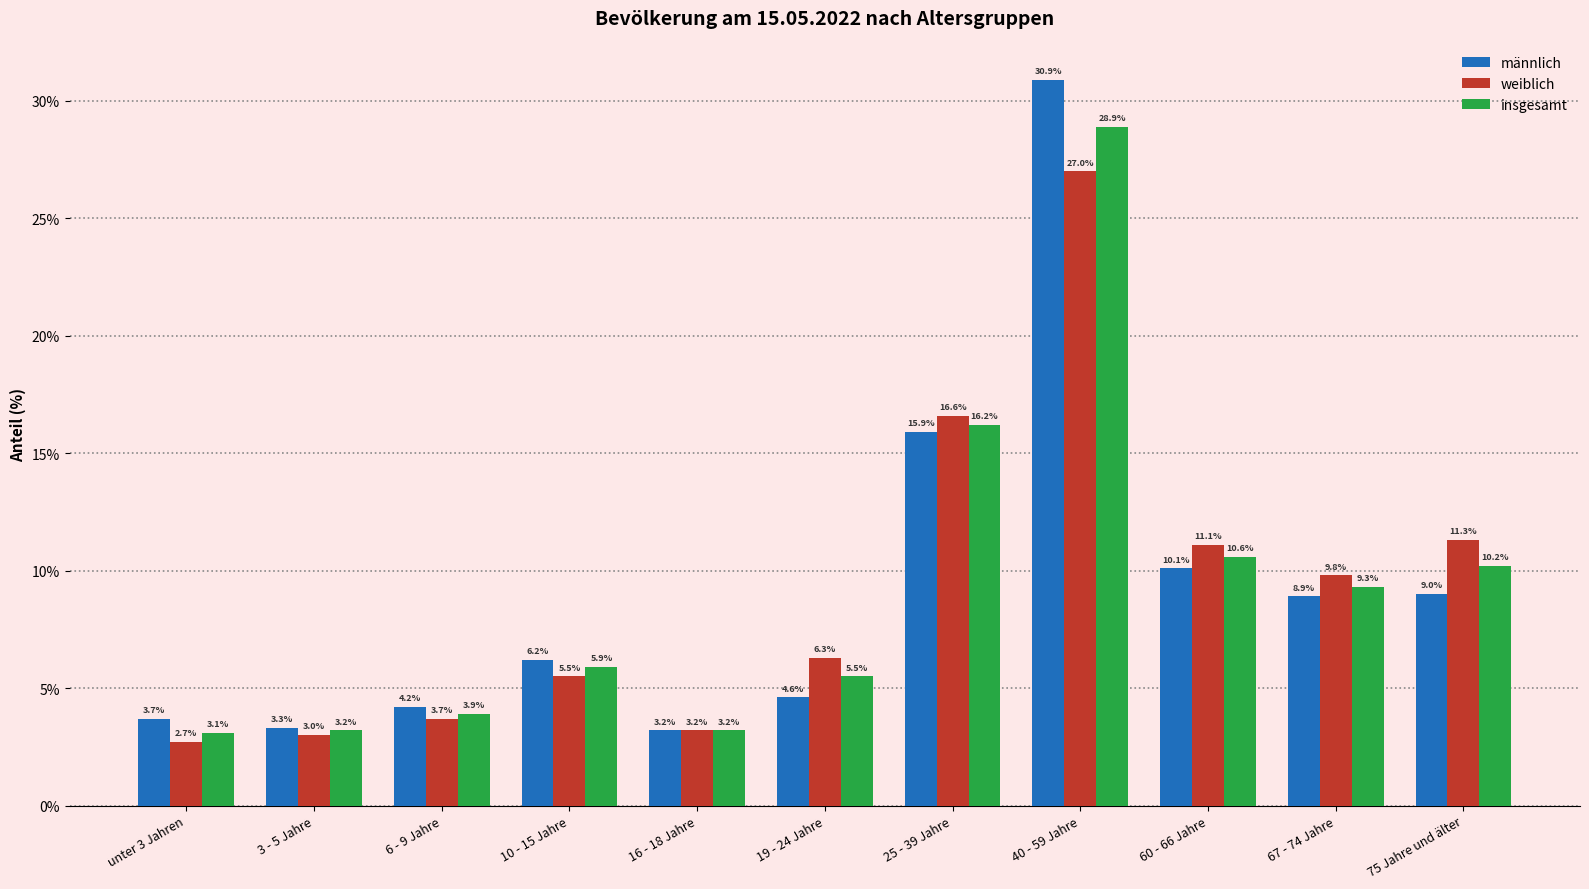

Reading right to left, extract all data points from this chart.

männlich: 9.0	8.9	10.1	30.9	15.9	4.6	3.2	6.2	4.2	3.3	3.7
weiblich: 11.3	9.8	11.1	27.0	16.6	6.3	3.2	5.5	3.7	3.0	2.7
insgesamt: 10.2	9.3	10.6	28.9	16.2	5.5	3.2	5.9	3.9	3.2	3.1